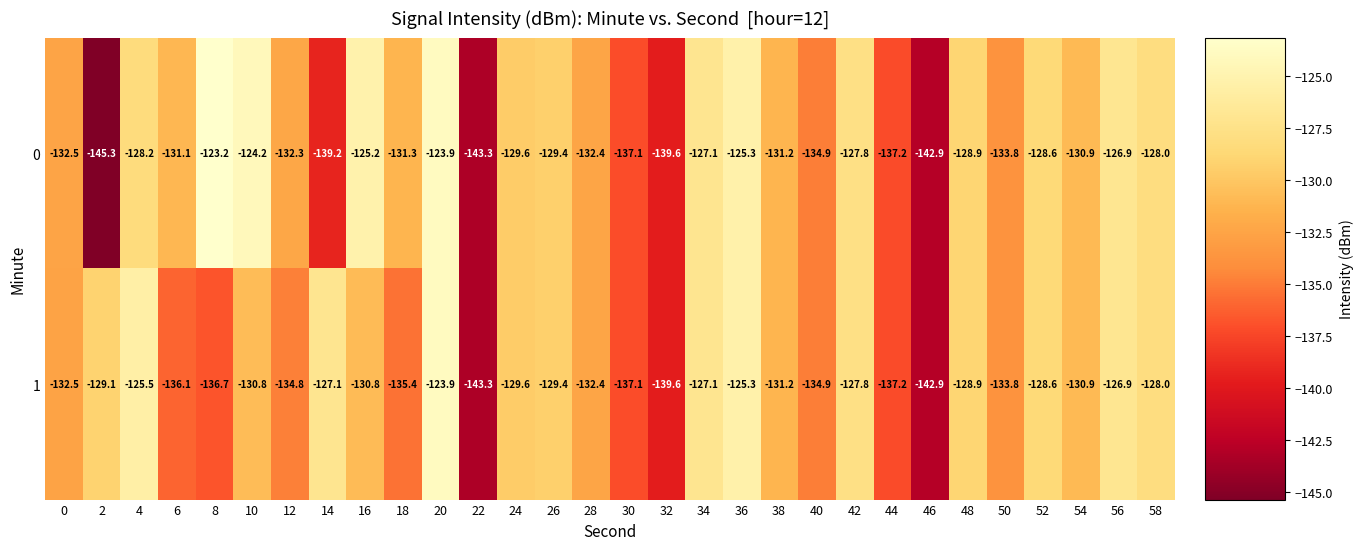

What is the total value across all series at 14?

-266.3